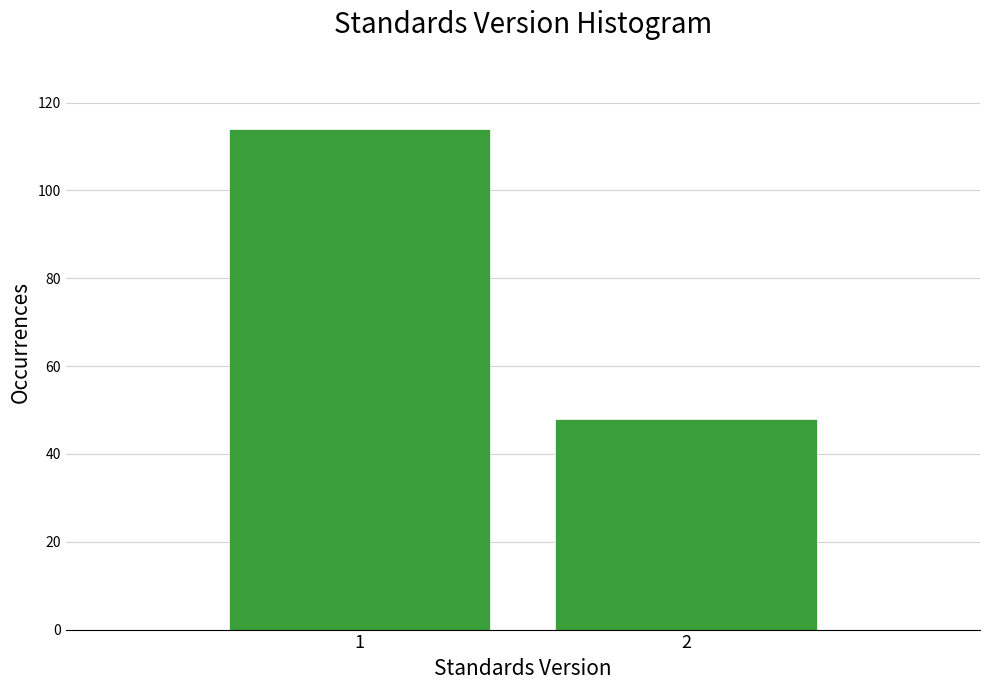

Reading left to right, extract all data points from this chart.

114	48